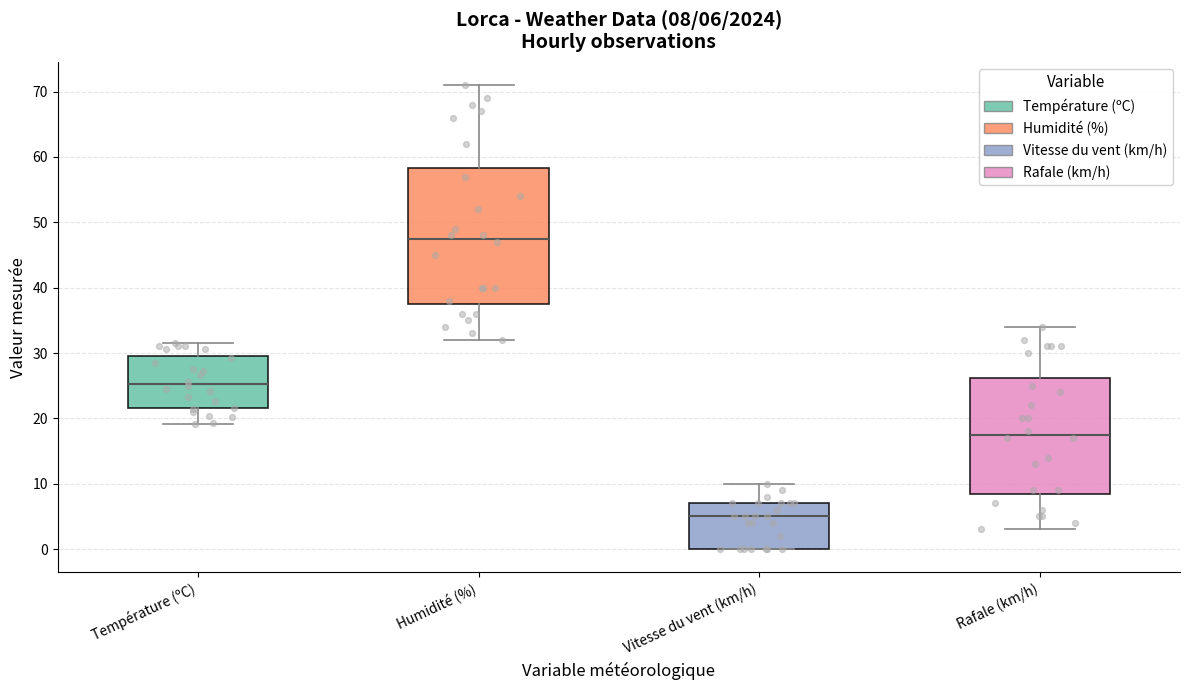

Comparing the boxes themselves (not the whiskers), which one is the tallest?

Humidité (%)